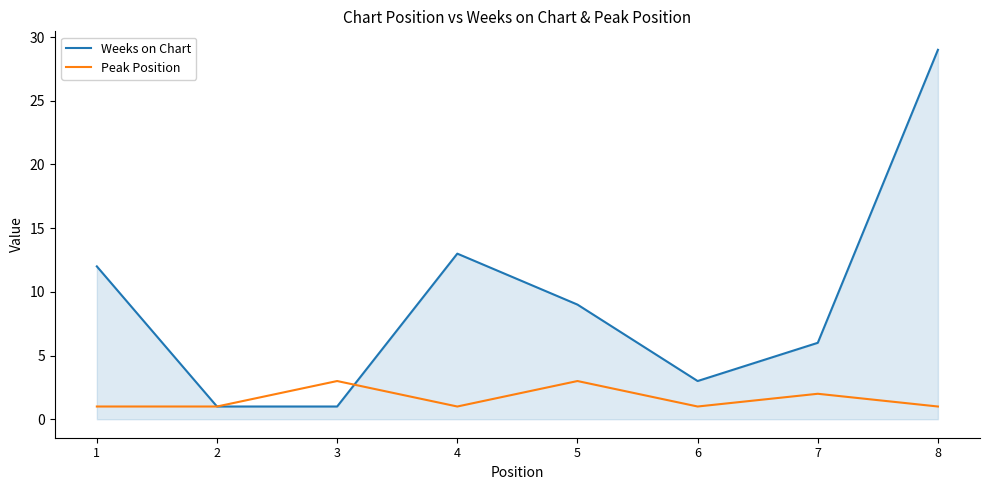

At which label is Weeks on Chart closest to 15?

4